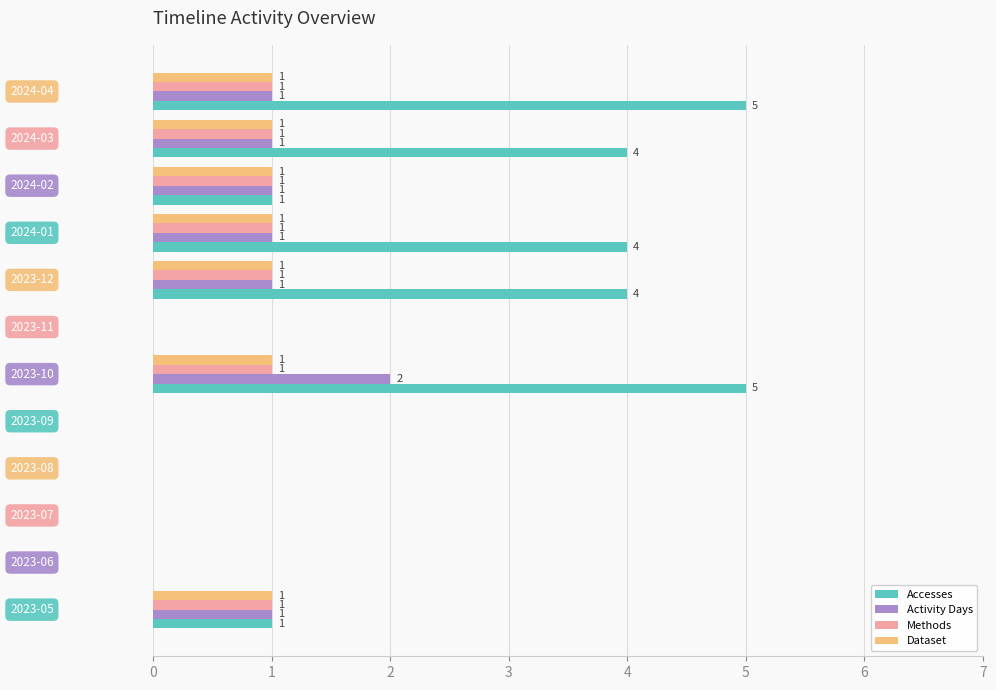

Count the Methods values in the range 0 to 1.

12